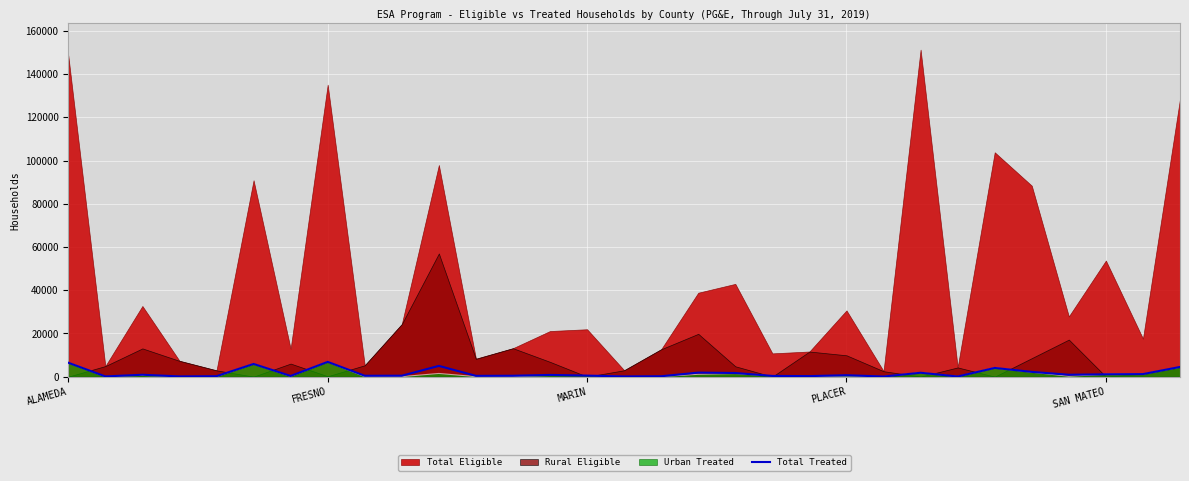

Read the value at 11.

363